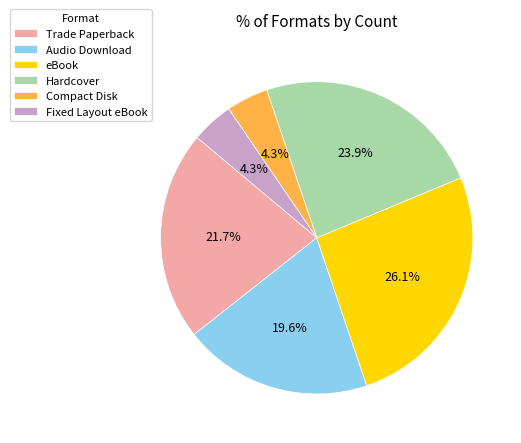

True or false: eBook accounts for 38% of the total.

False